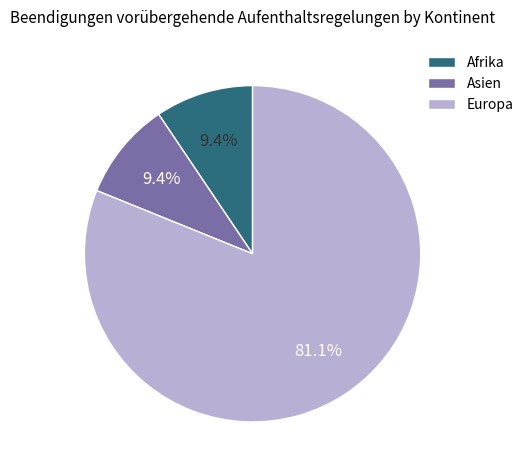

What percentage is the Asien slice, to the nearest percent?

9%